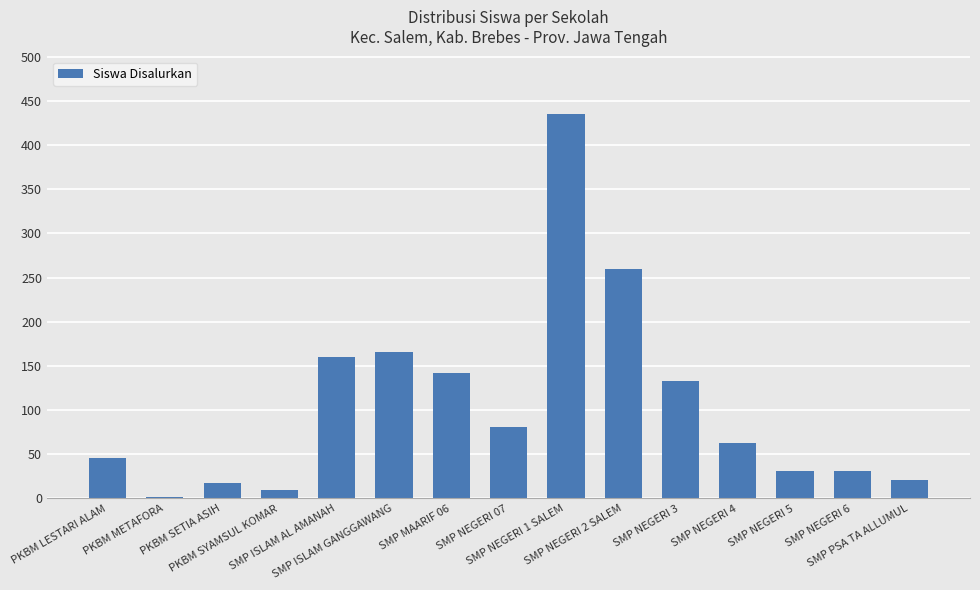

What is the maximum value shown in the chart?

435